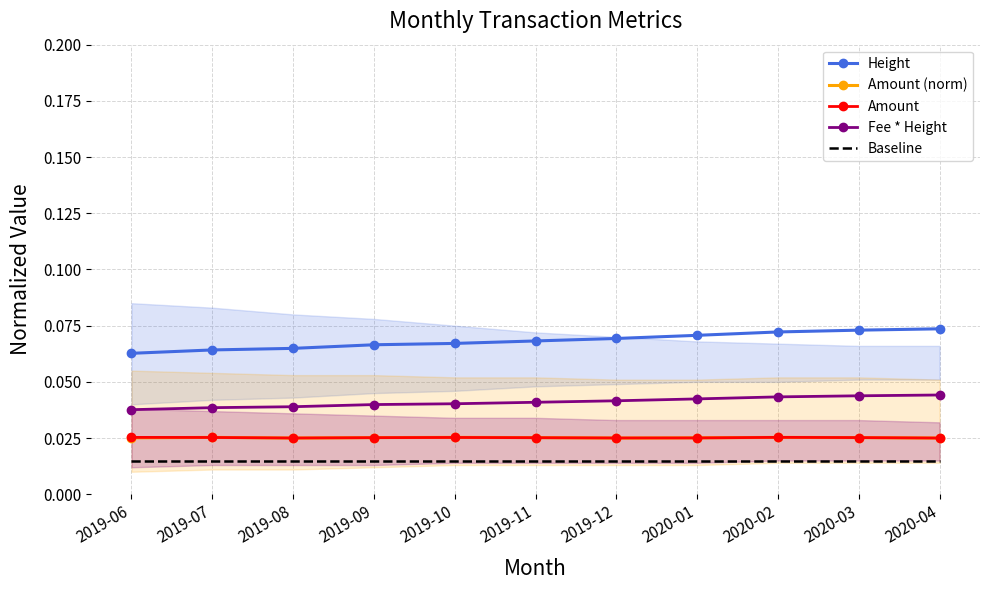

The value of Fee * Height at 2019-07 is 0.0. True or false?

True